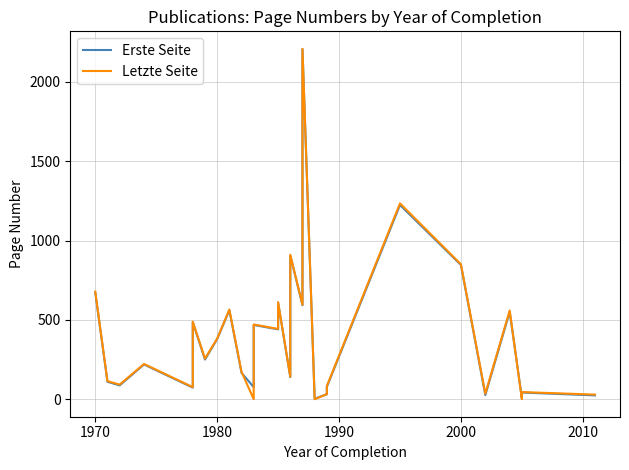

True or false: Letzte Seite and Erste Seite intersect in this chart.

True